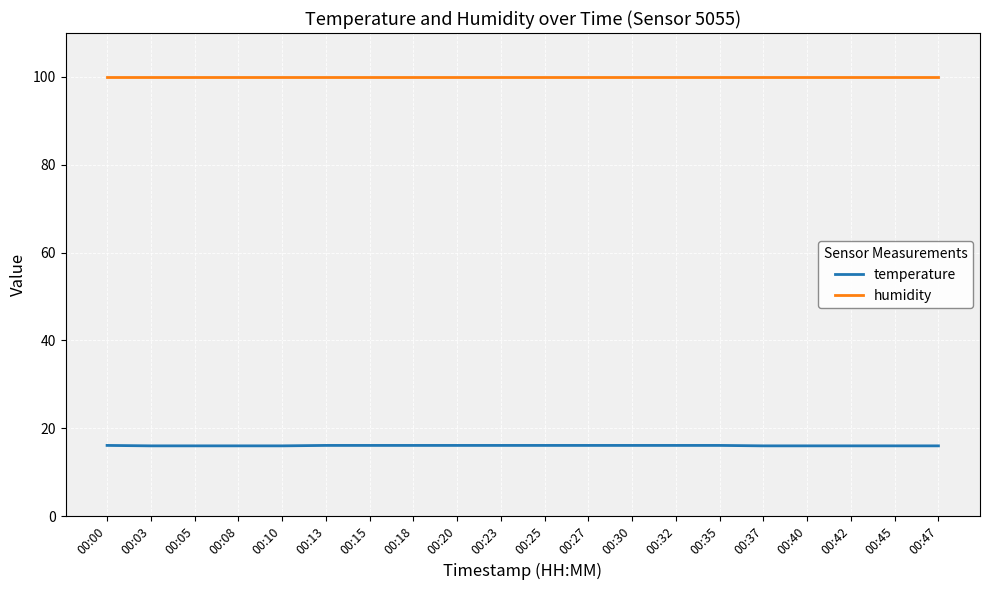

What are all the series names shown in the legend?

temperature, humidity